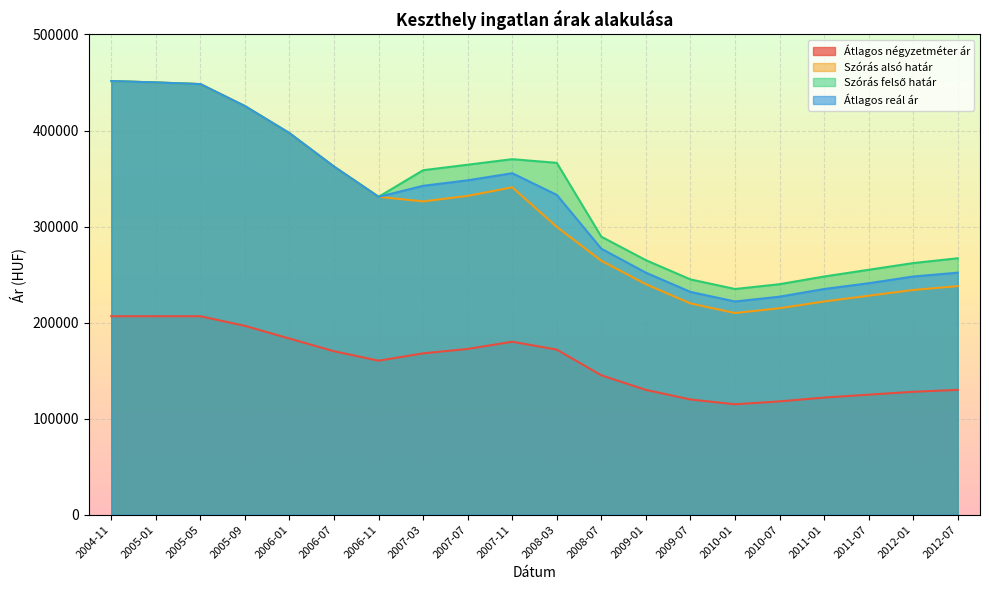

List the labels in order of Szórás felső határ value, smallest first.

2010-01, 2010-07, 2009-07, 2011-01, 2011-07, 2012-01, 2009-01, 2012-07, 2008-07, 2006-11, 2007-03, 2006-07, 2007-07, 2008-03, 2007-11, 2006-01, 2005-09, 2005-05, 2005-01, 2004-11